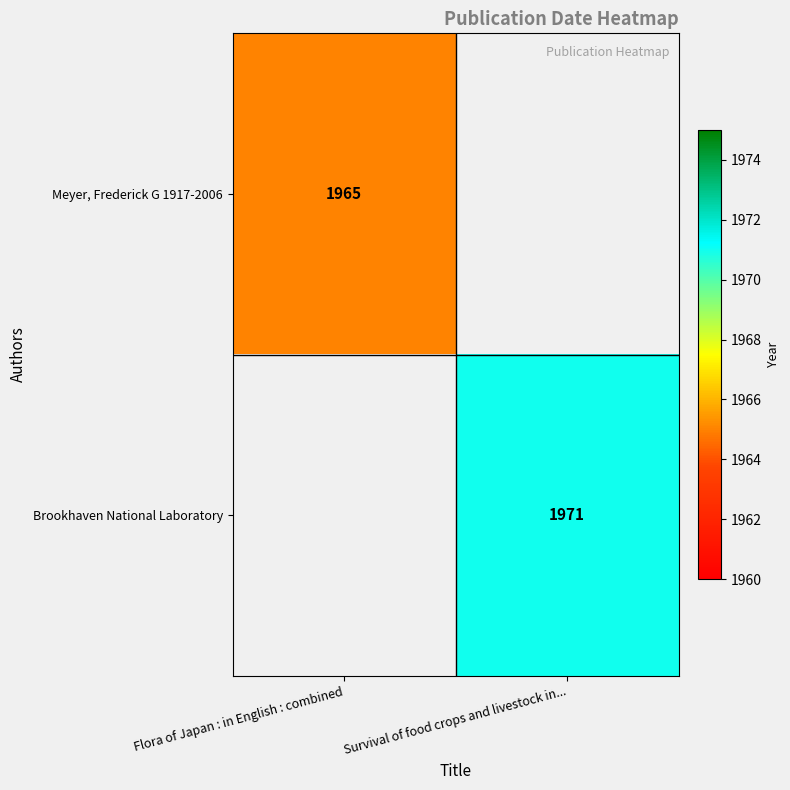

The value of Meyer, Frederick G 1917-2006 at Flora of Japan : in English : combined is 1965. True or false?

True